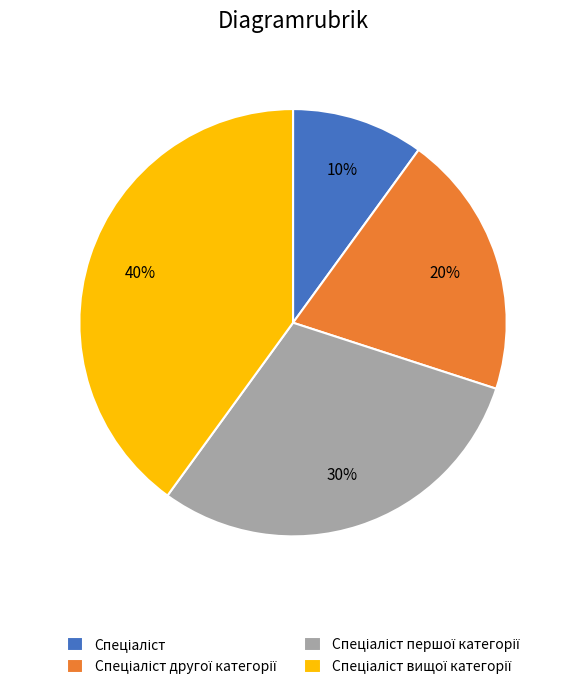

To the nearest percent, what is the average slice percentage?

25%